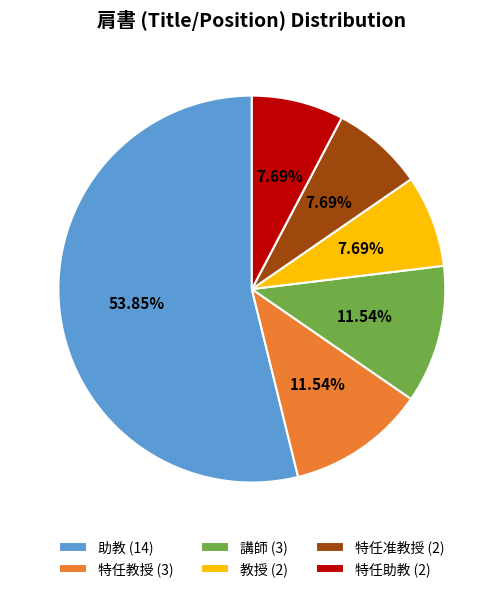

How many segments does this pie chart have?

6